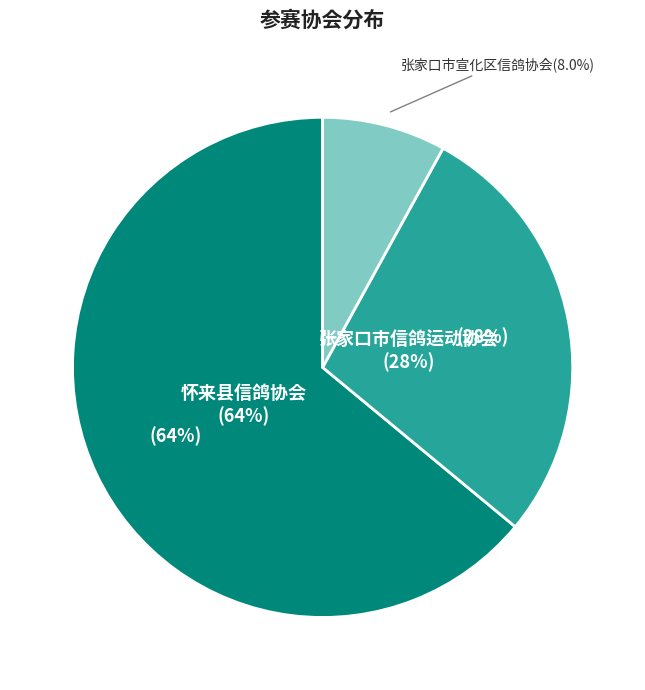

Combined, what portion of the pie is 怀来县信鸽协会 and 张家口市宣化区信鸽协会?

72.0%